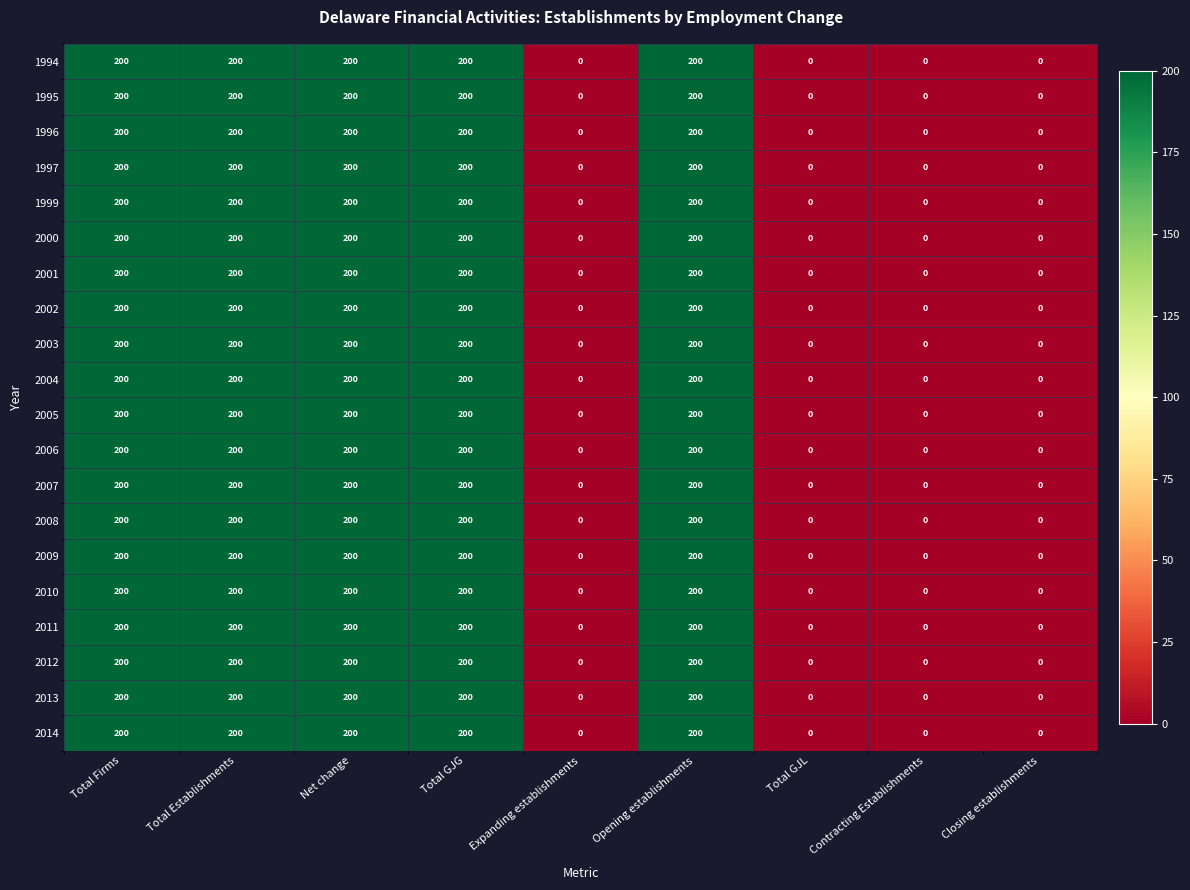

How many 1999 values are between 0 and 200?

9